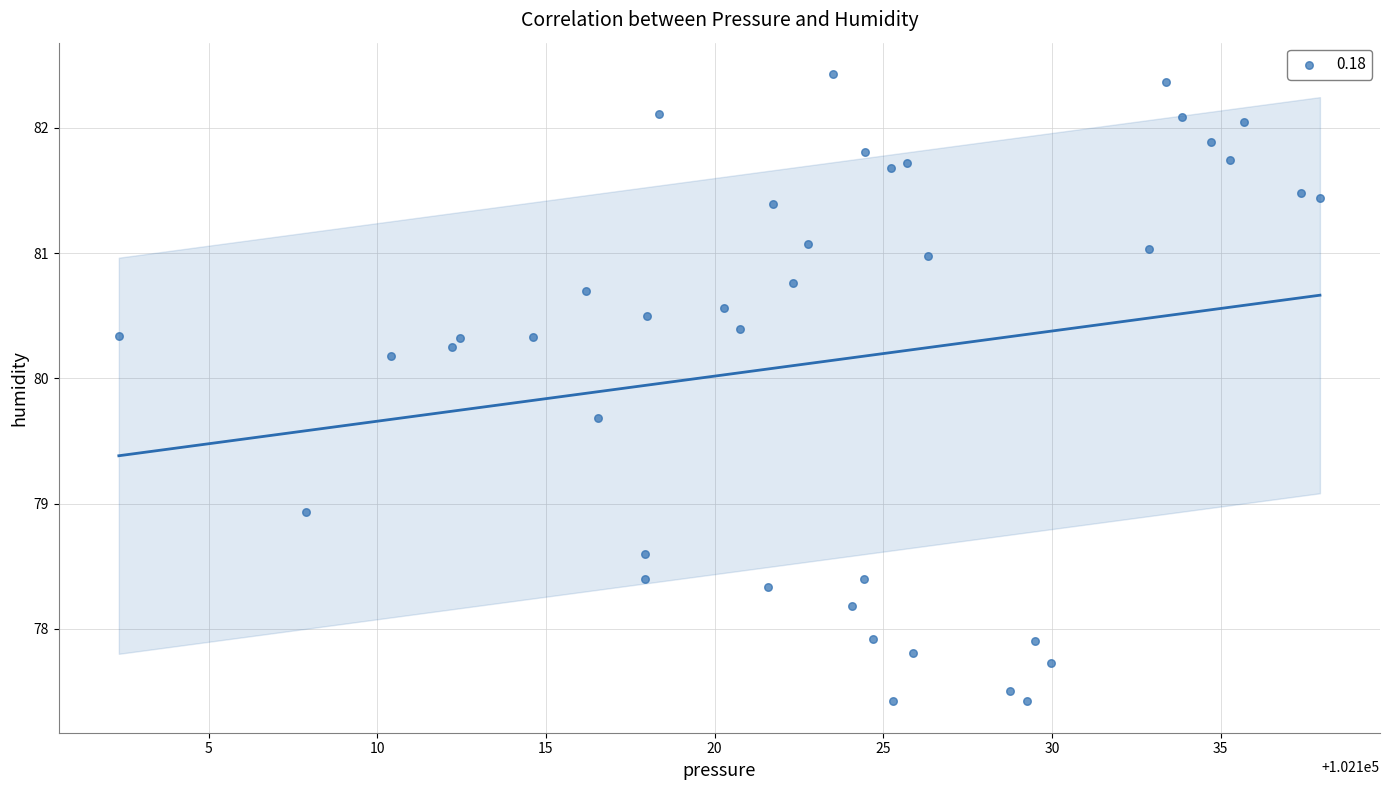

What is the range of Y values (max minus min)?

5.0